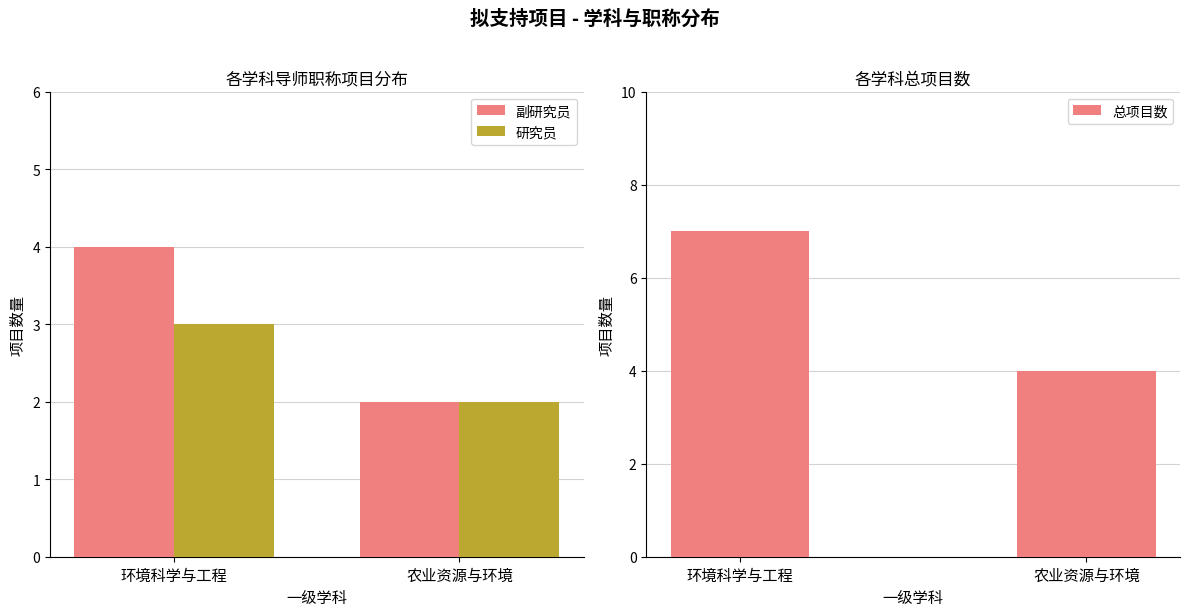

What is the difference between the maximum and minimum values in the 研究员 series?

1